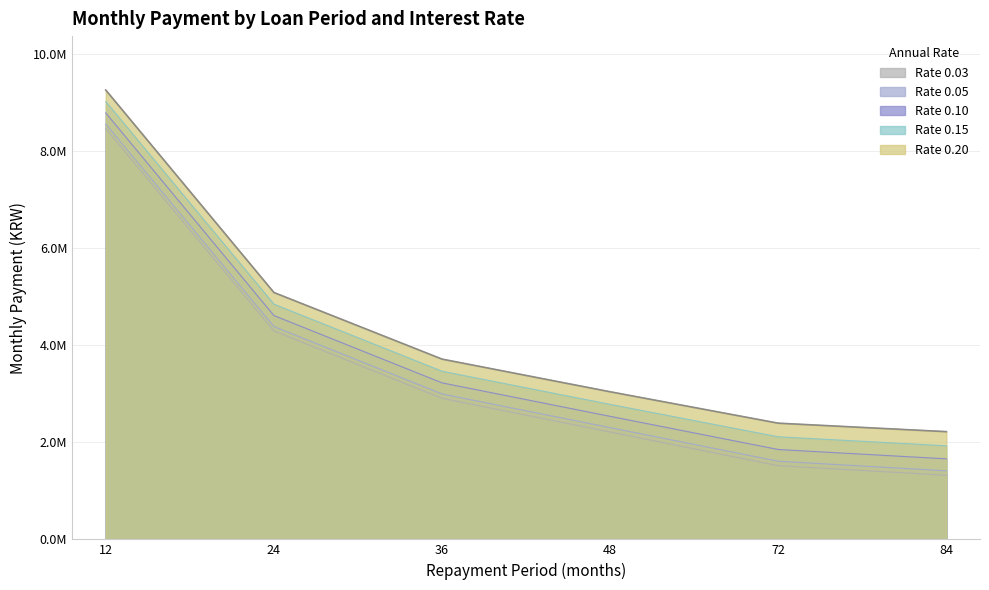

Which series has the largest total across all categories?

Rate 0.20